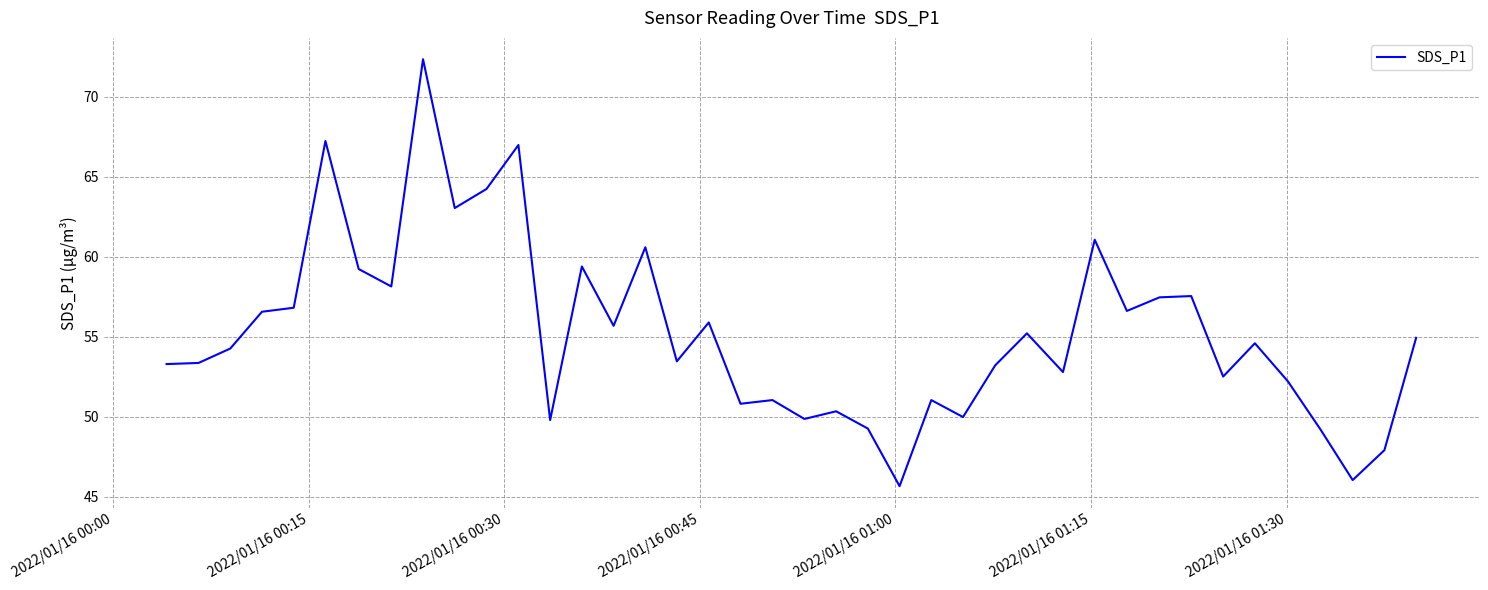

What is the difference between the maximum and minimum values?

26.7